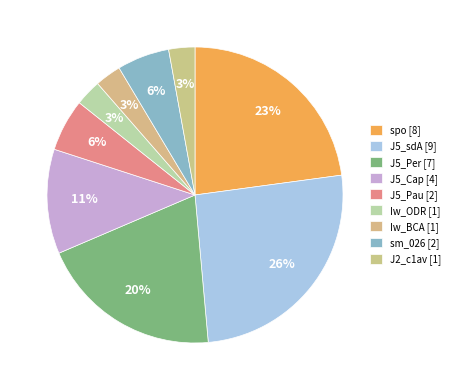

What is the change in value from spo to J2_c1av?

-7